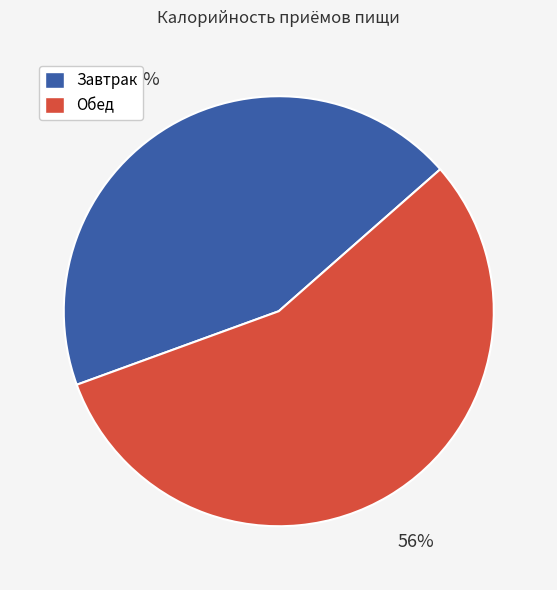

Between Завтрак and Обед, which is larger?

Обед